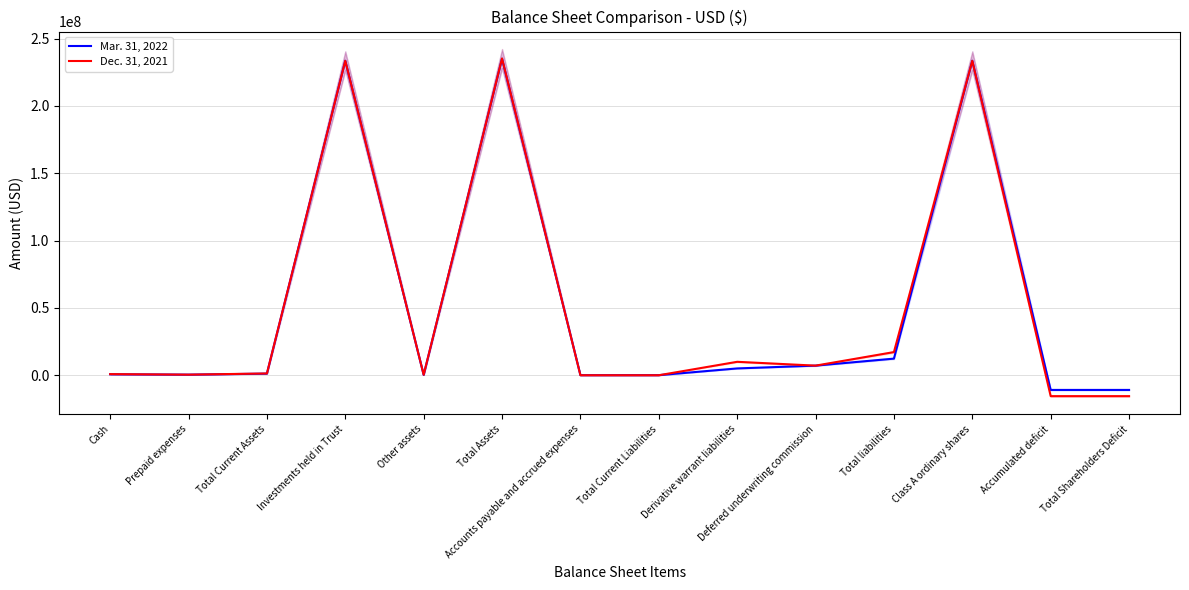

Is it true that Dec. 31, 2021 equals 29304049 at Total liabilities?

False